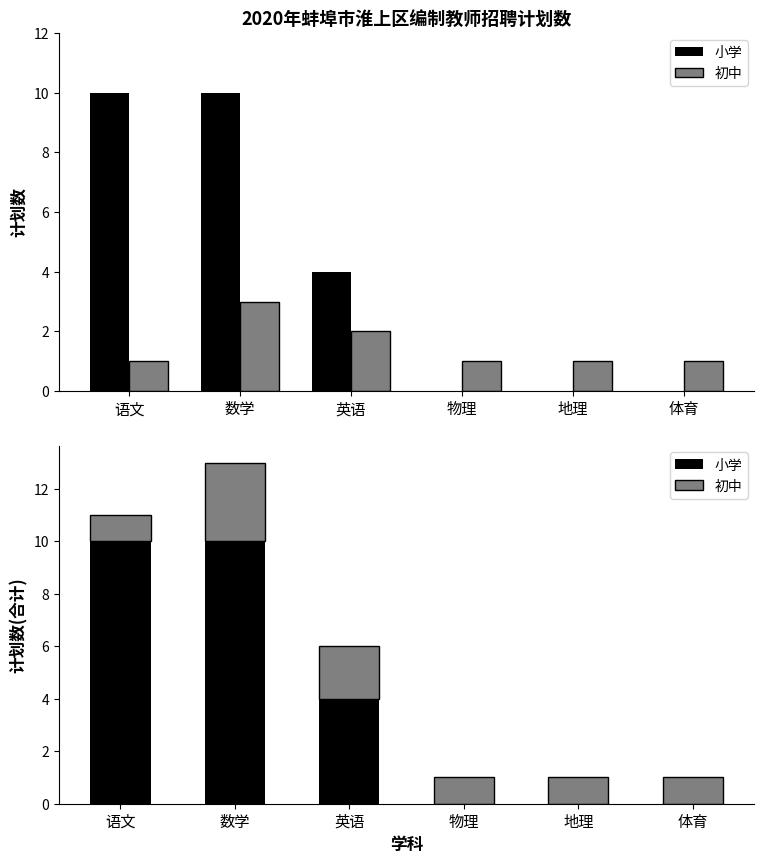

Does the chart contain stacked bars?

No